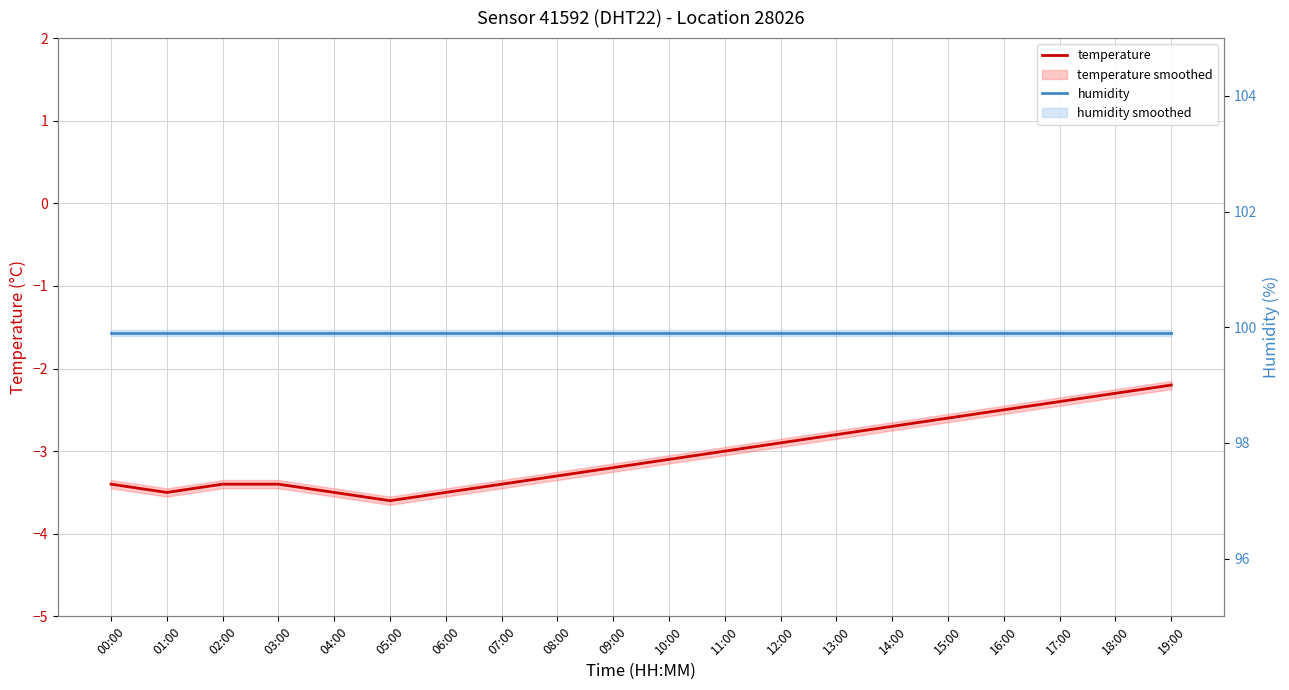

How many interior local valleys does the temperature series have?

2